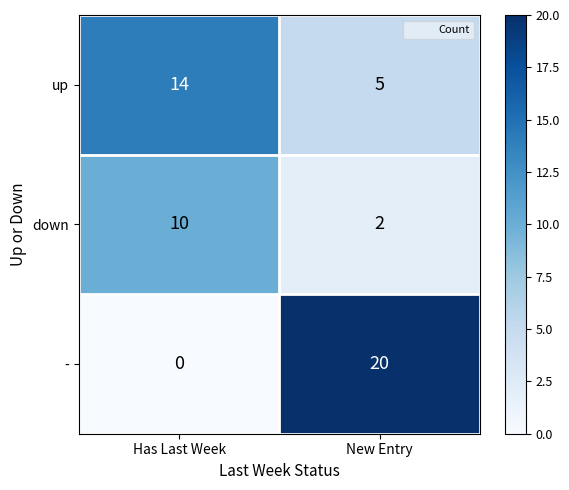

At Has Last Week, list the series in order from largest to smallest.

up, down, -